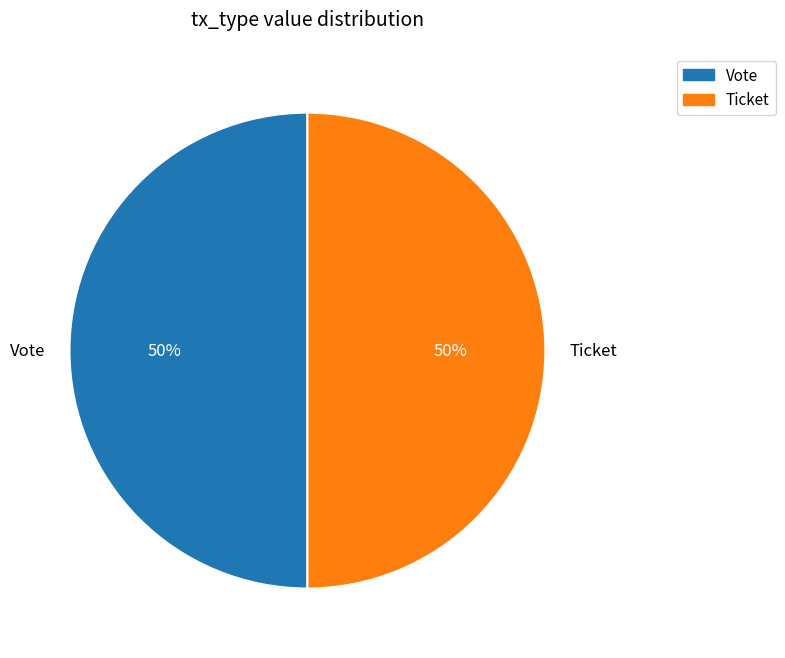

True or false: Ticket accounts for 1% of the total.

False